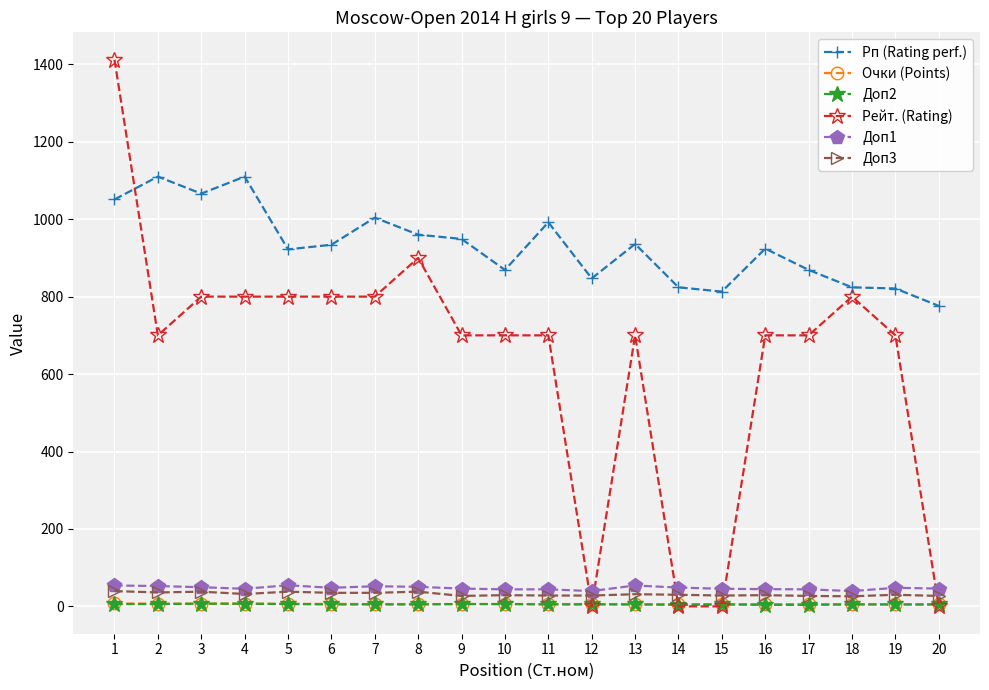

Is the value of Доп2 at 1 greater than the value of Доп3 at 17?

No